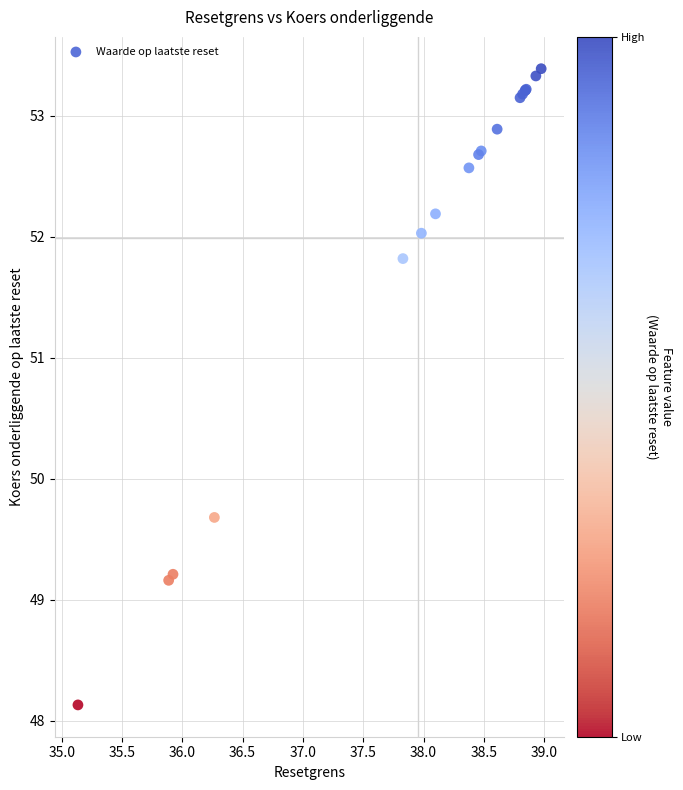

What Y value in the scatter plot is closest to 50?

49.7